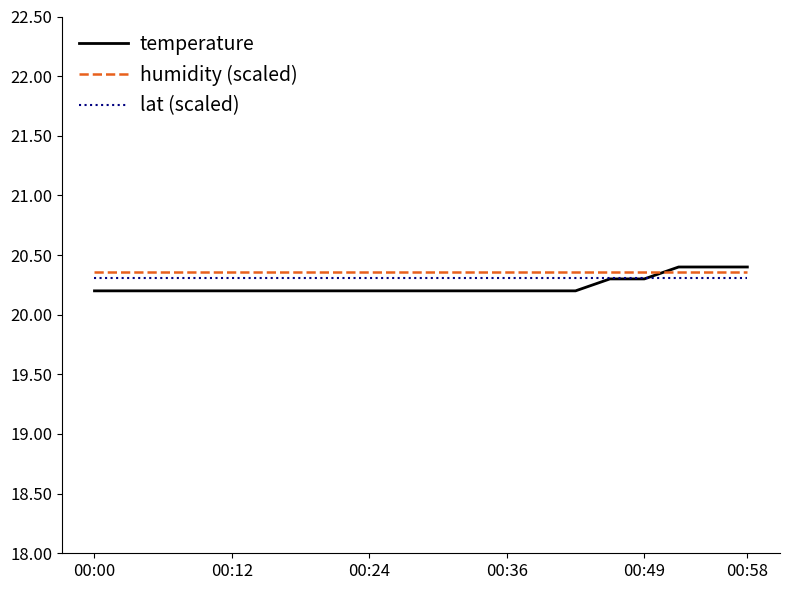

Which series has the largest range (max minus min)?

temperature